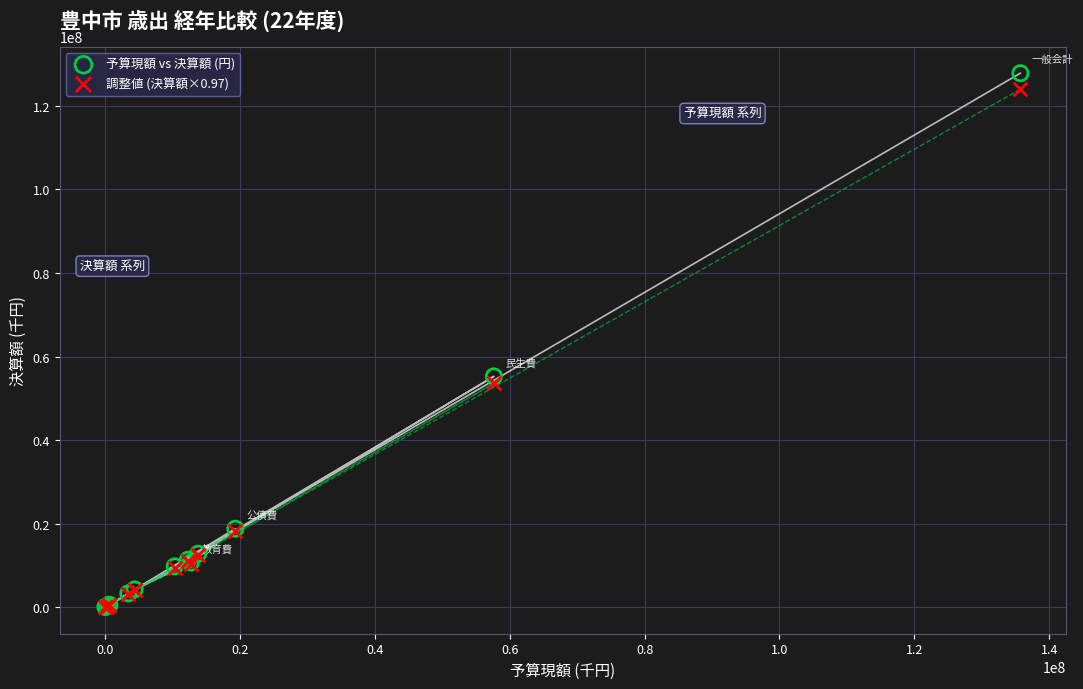

What are all the series names shown in the legend?

予算現額 vs 決算額 (円), 調整値 (決算額×0.97)